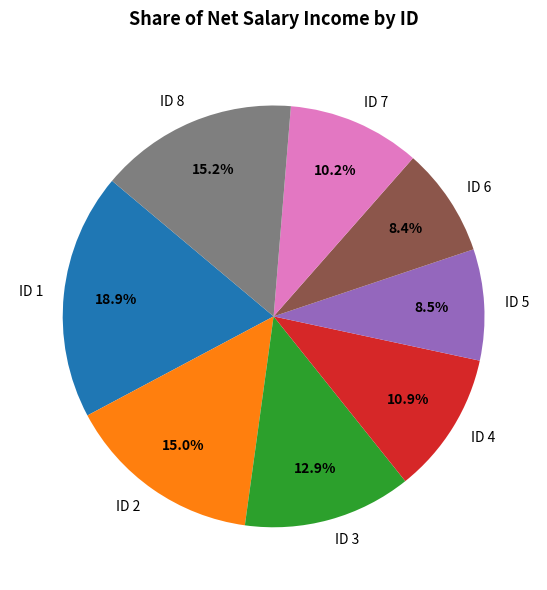

Which category has the biggest portion of the pie?

ID 1